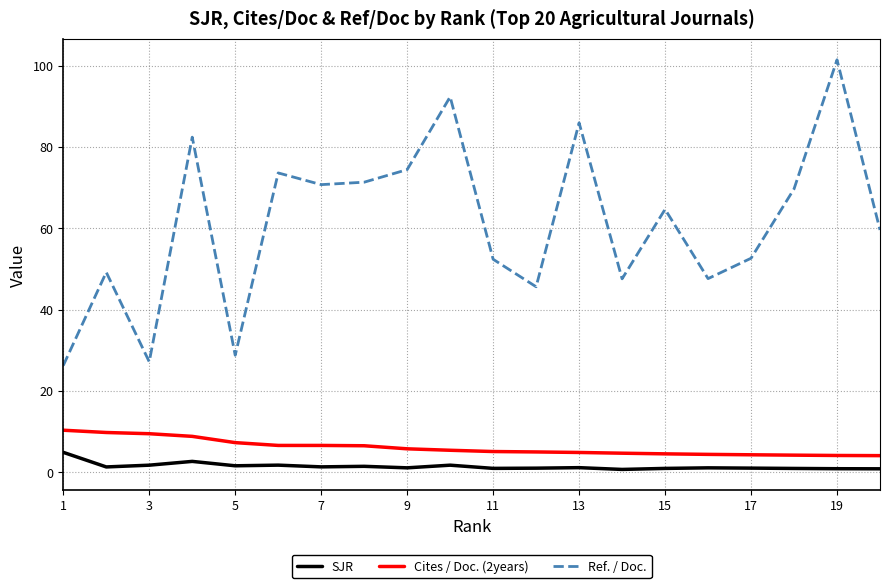

Which series has the largest total across all categories?

Ref. / Doc.